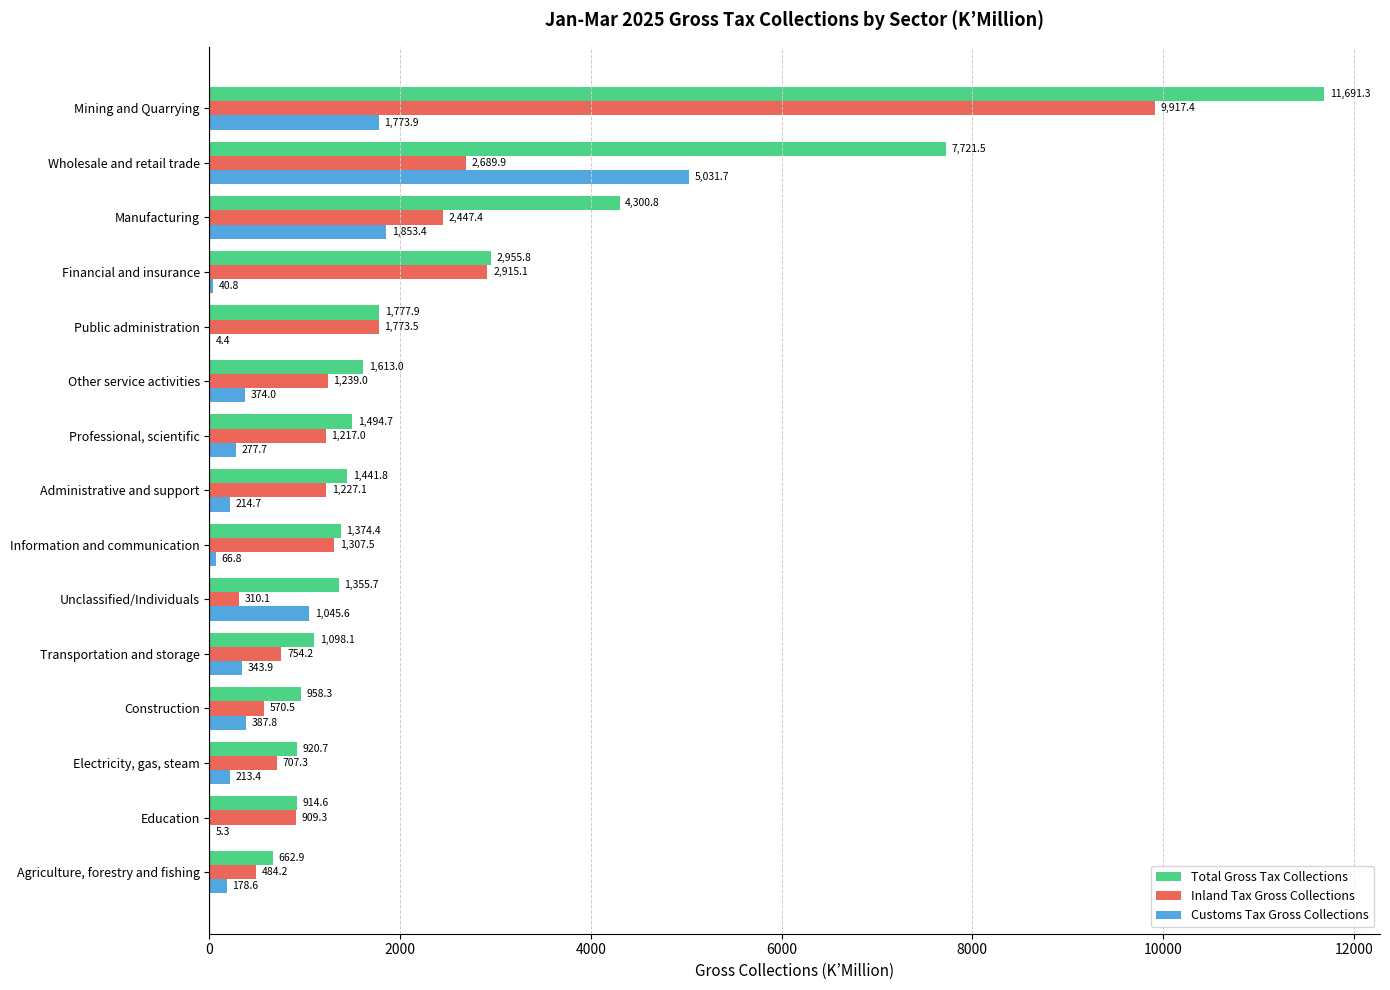

Which series has the largest total across all categories?

Total Gross Tax Collections